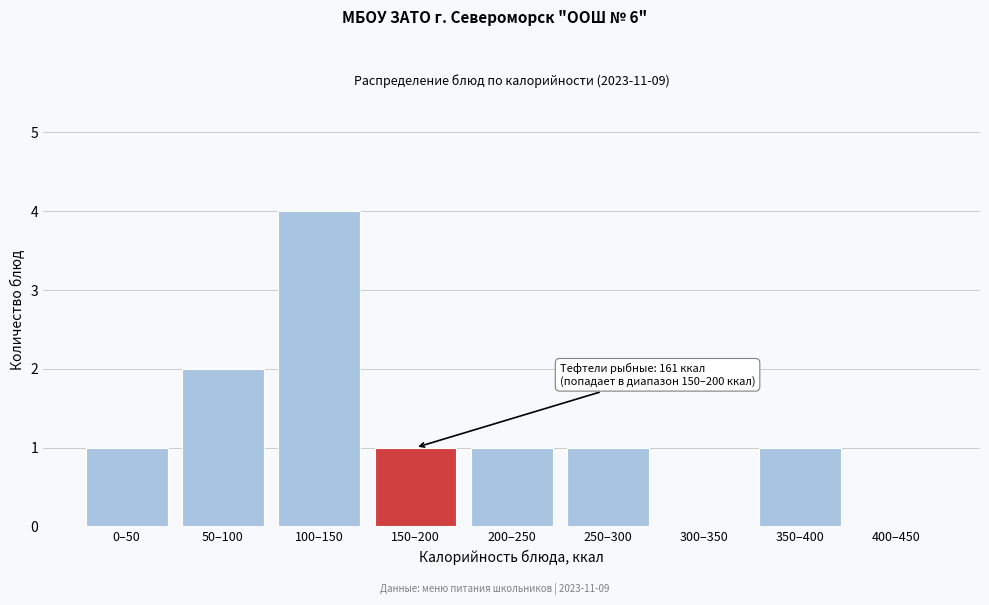

Reading right to left, transcribe all the data shown in this chart.

400–450=0	350–400=1	300–350=0	250–300=1	200–250=1	150–200=1	100–150=4	50–100=2	0–50=1